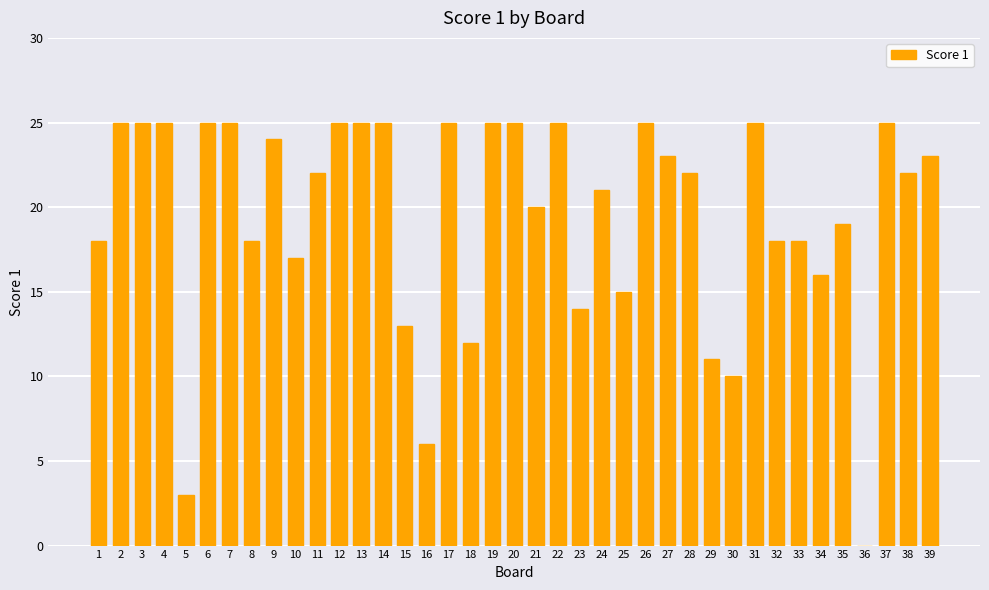

What is the sum of all values?

760